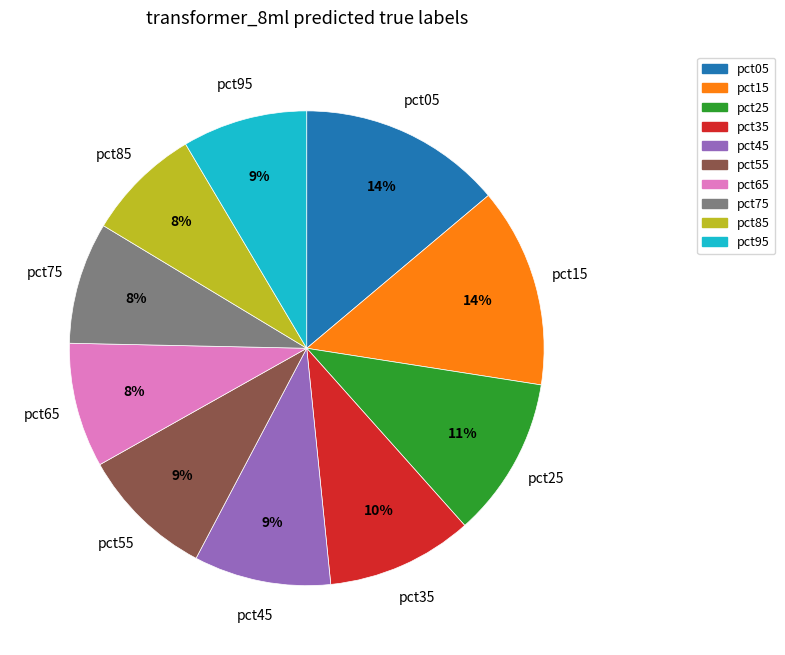

Is the sum of pct95 and pct15 greater than half?

No